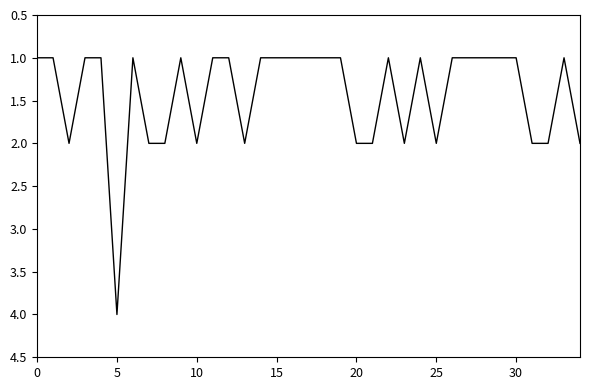

What is the difference between the maximum and minimum values?

3